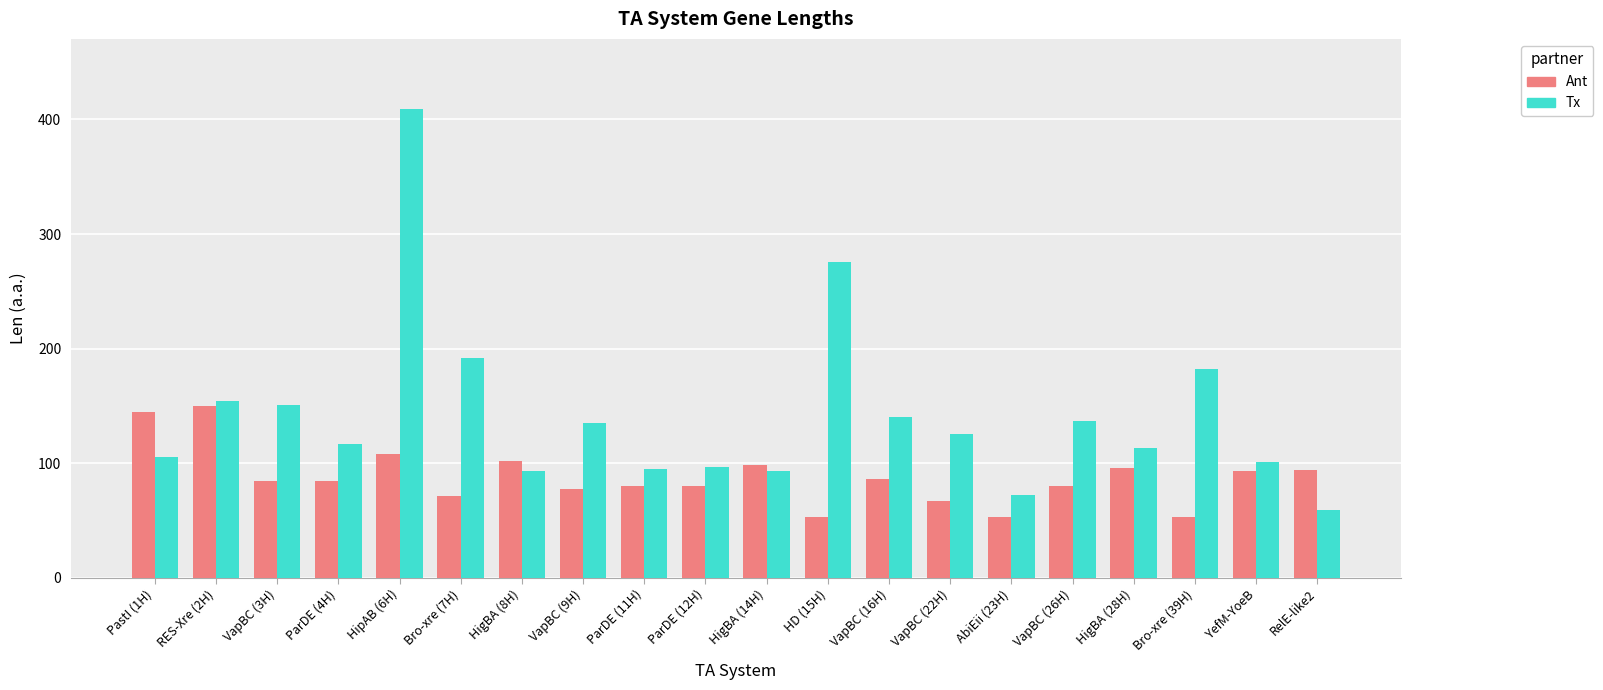

How many categories are shown in the chart?

20